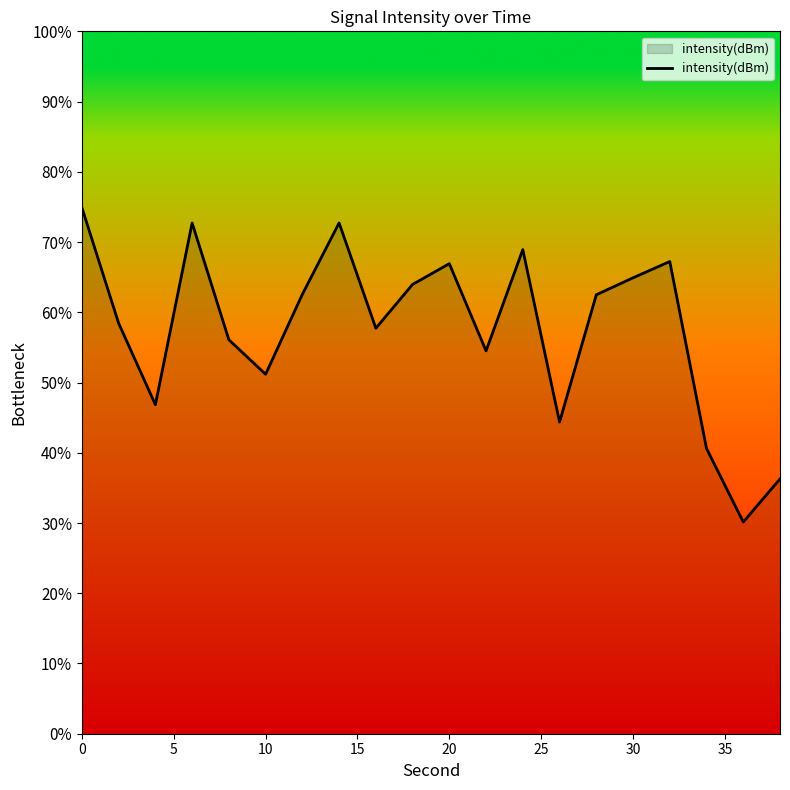

How many values exceed -128?

7